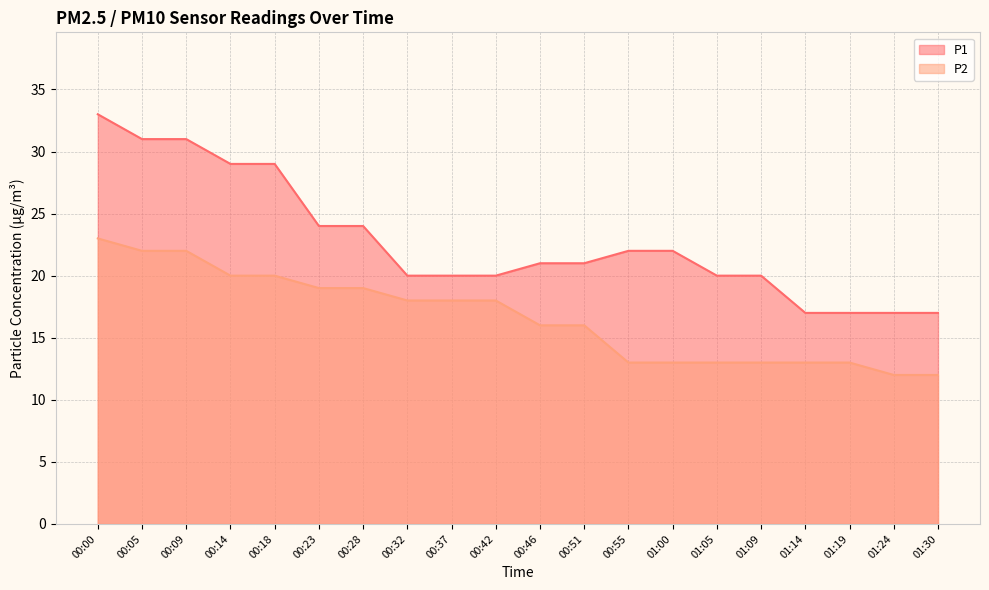

Which series has the largest total across all categories?

P1